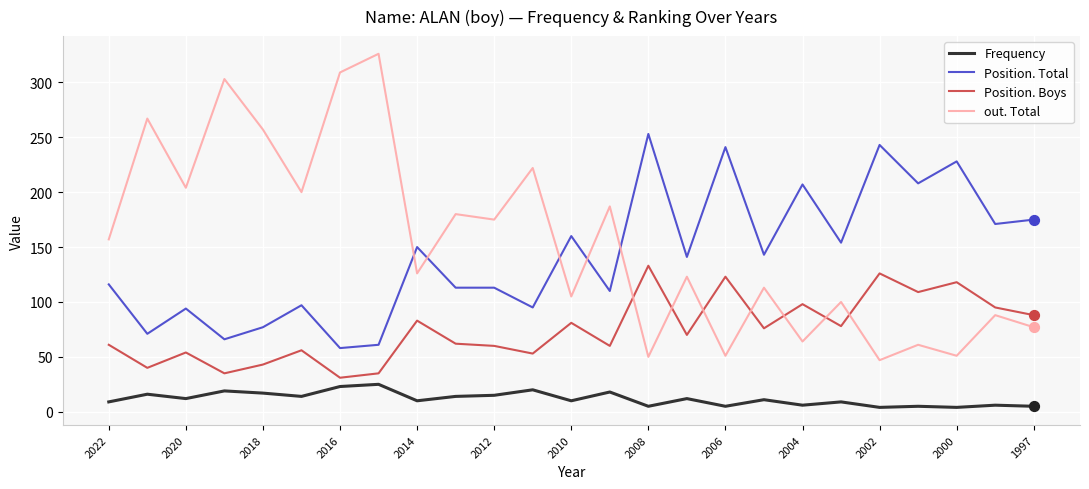

Which series has the largest range (max minus min)?

out. Total